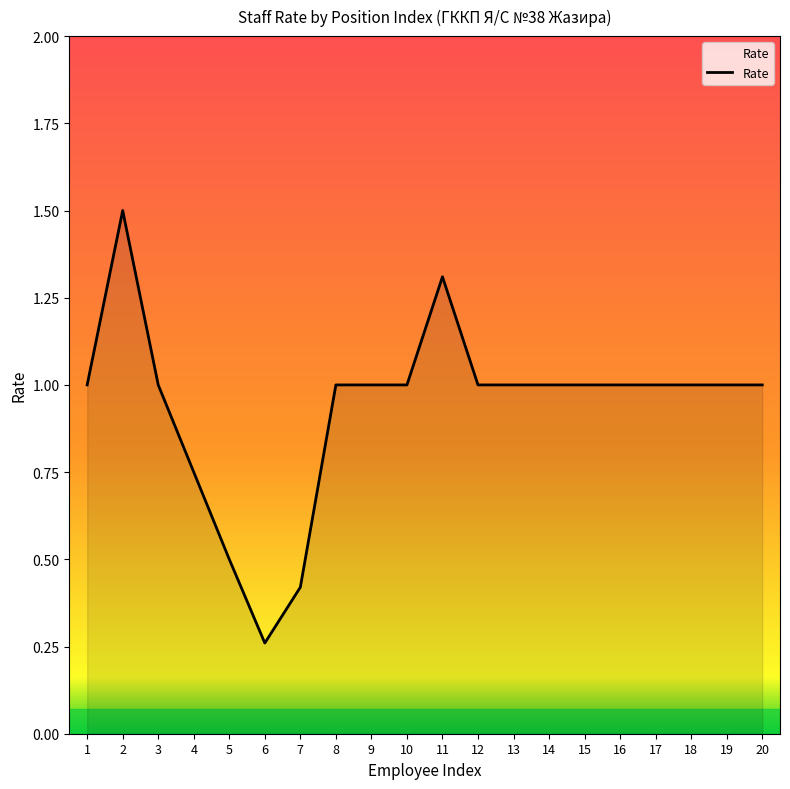

Which label corresponds to the largest value in the chart?

2